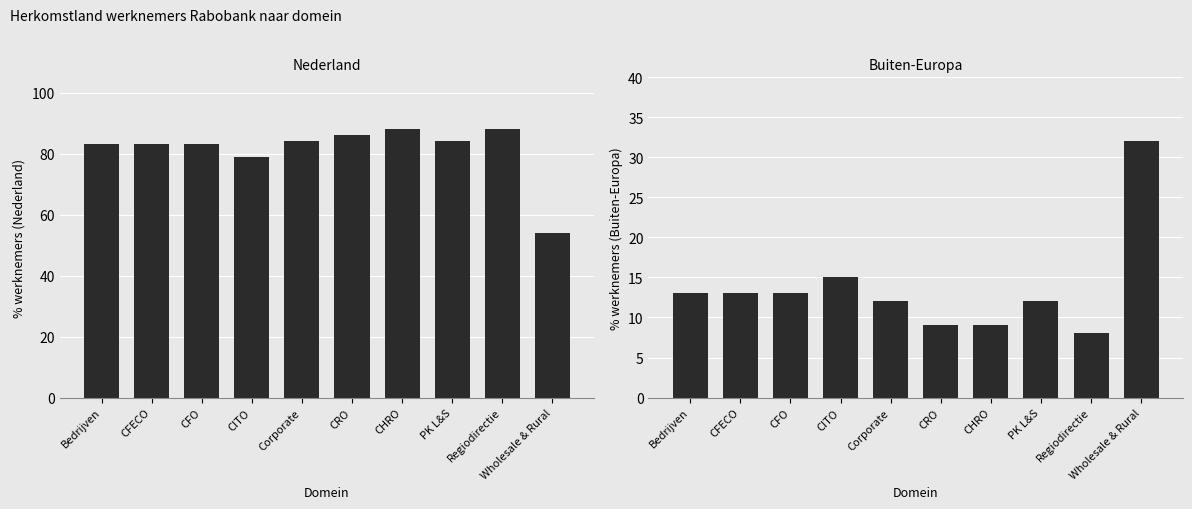

What is the difference between the Buiten-Europa values at Wholesale & Rural and CRO?

23